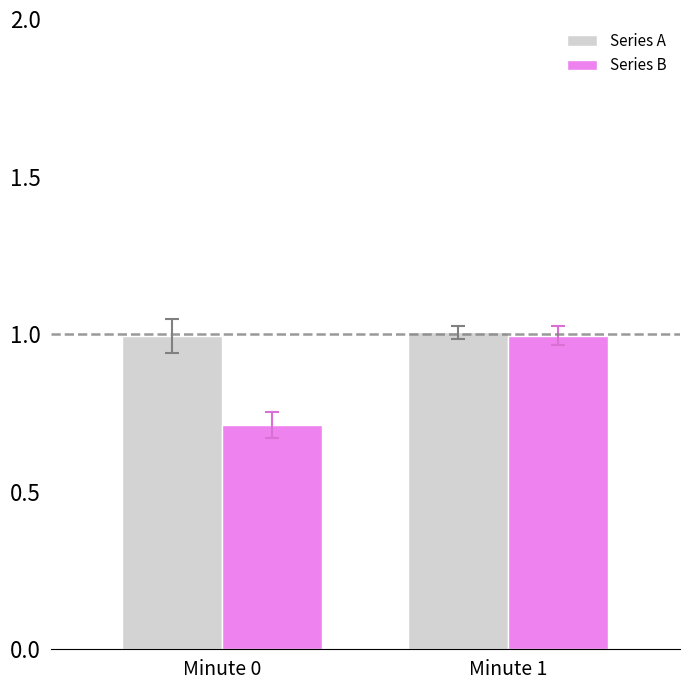

What is the sum of the Series A values at Minute 1 and Minute 0?

2.0